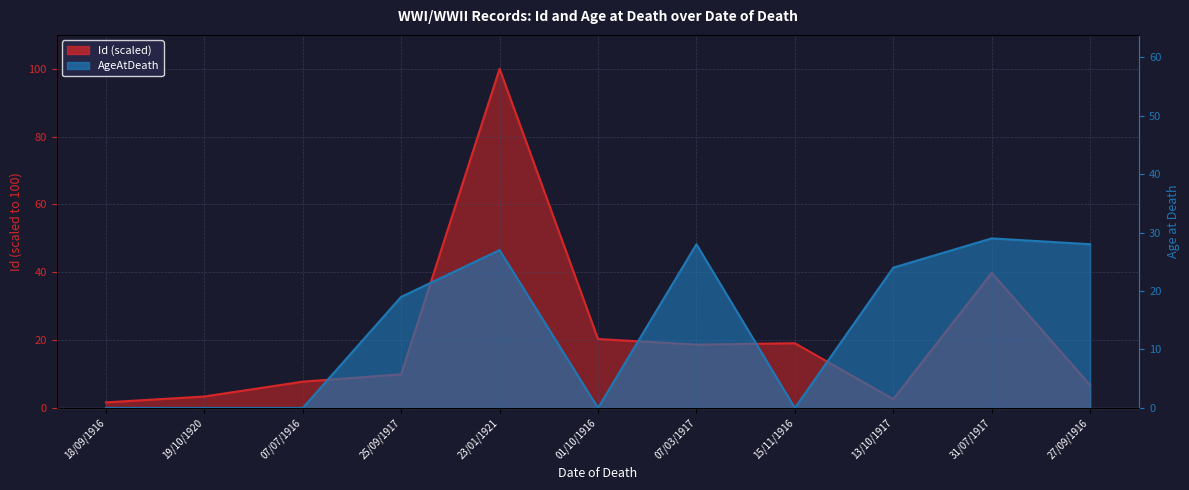

At which category does AgeAtDeath reach its first local peak?

23/01/1921